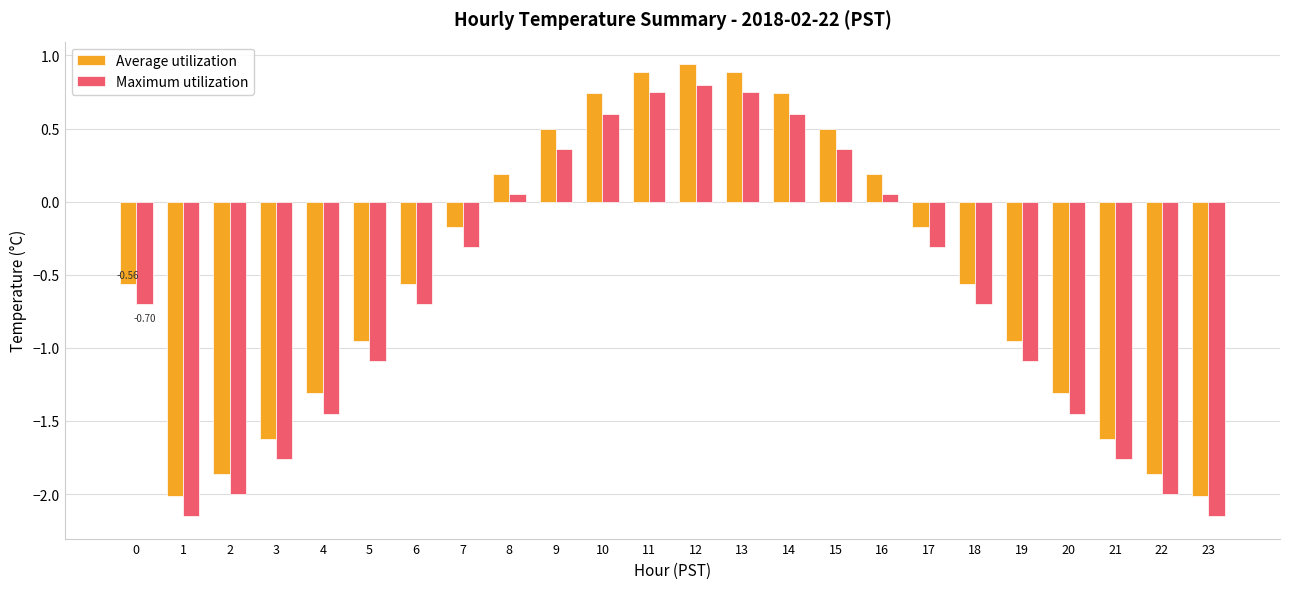

What is the sum of all Maximum utilization values?

-15.3